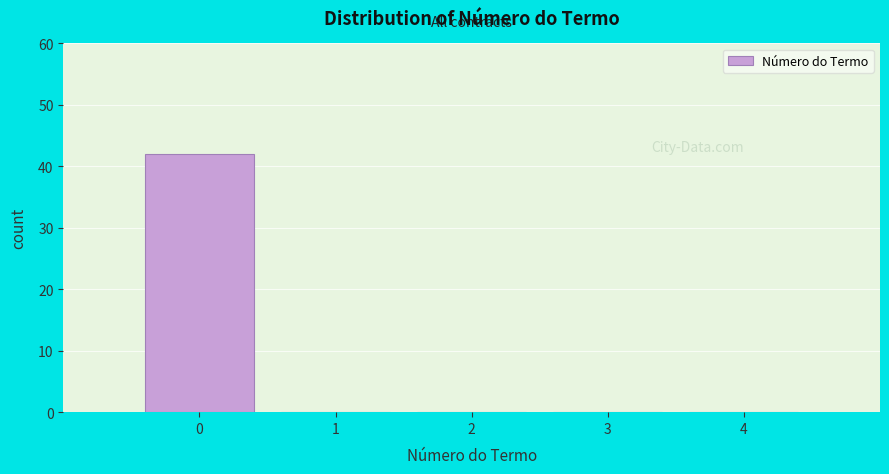

Reading right to left, list all the values displayed in this chart.

4=0	3=0	2=0	1=0	0=42